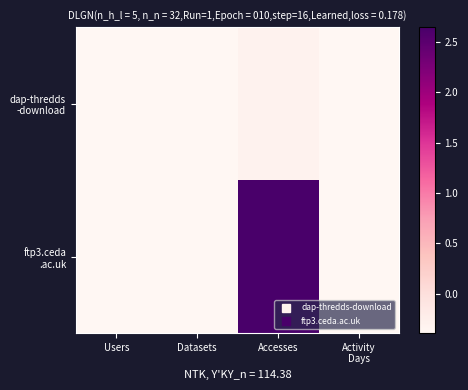

Rank the series at Activity Days from highest to lowest value.

dap-thredds -download, ftp3.ceda .ac.uk